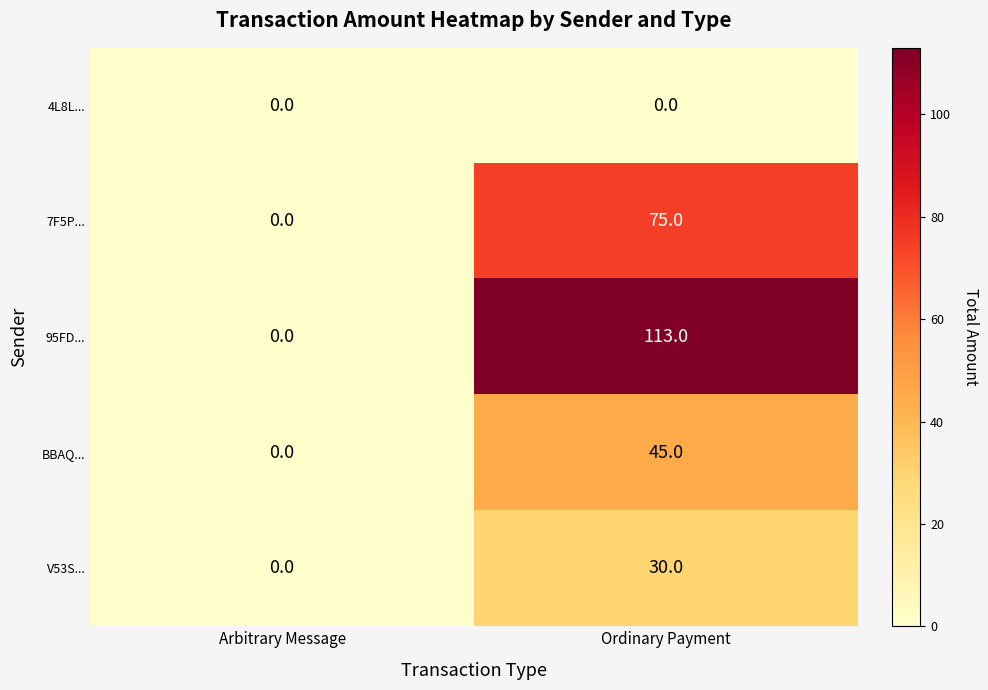

What is the difference between the maximum and minimum values in the BBAQ... series?

45